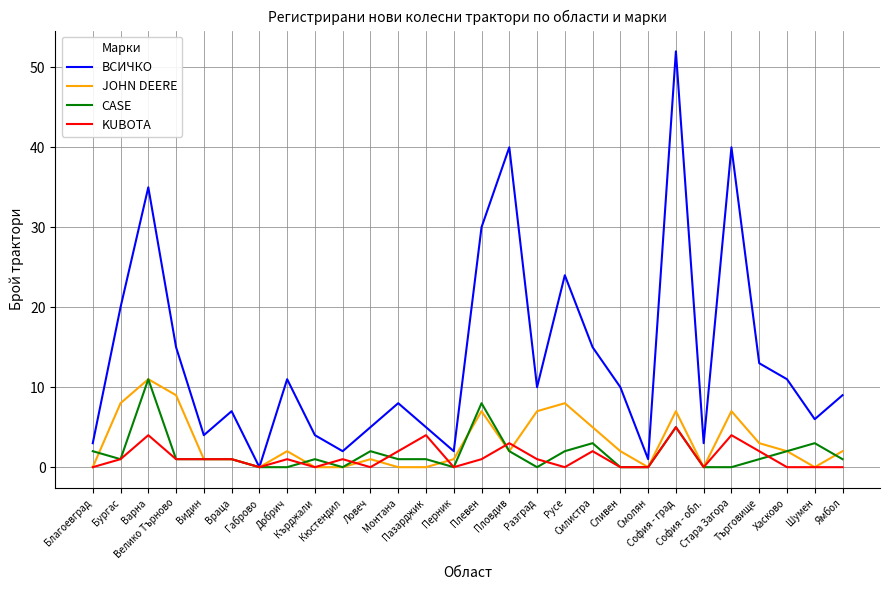

Which series has the largest range (max minus min)?

ВСИЧКО